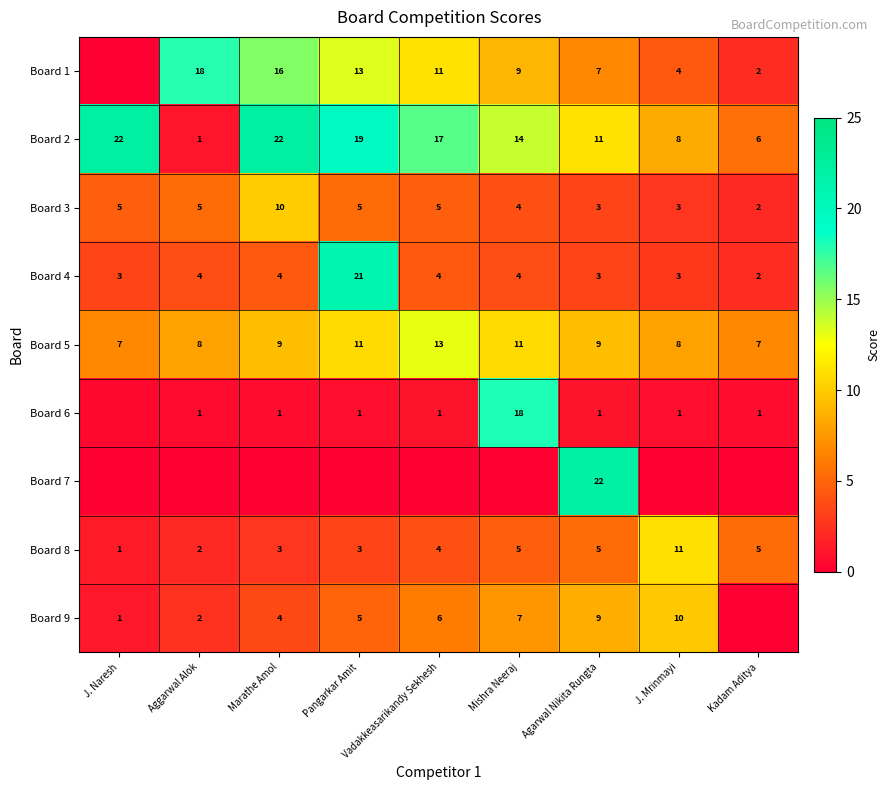

Which label corresponds to the largest value in the chart?

J. Naresh